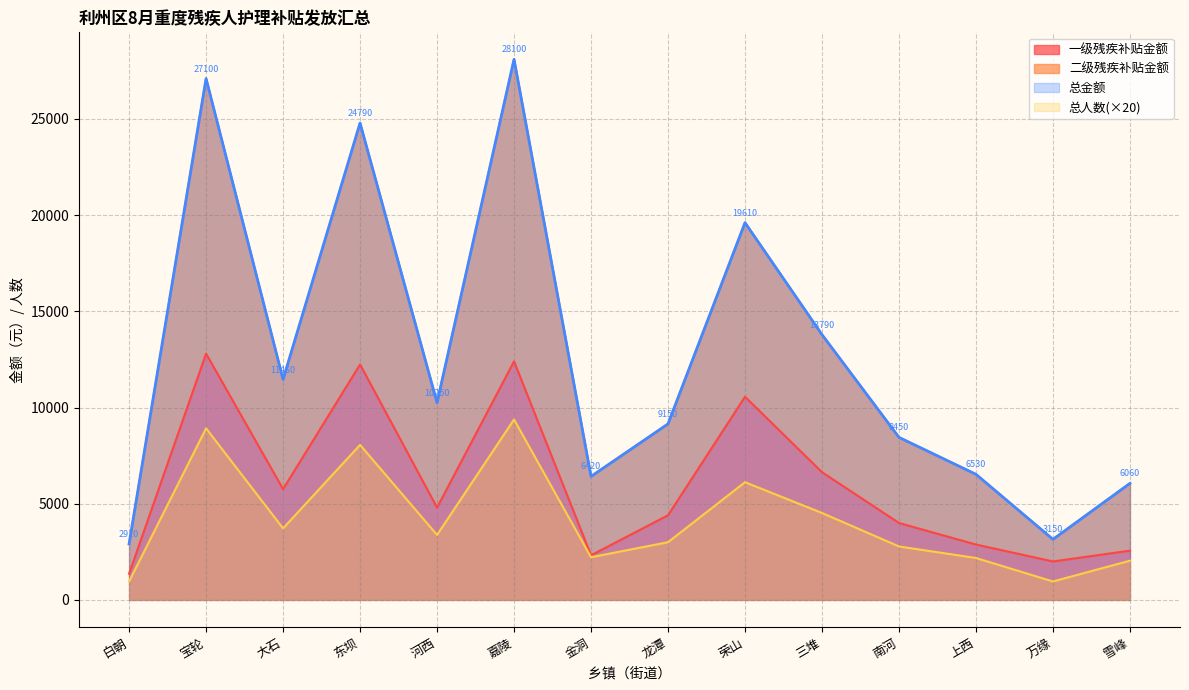

True or false: 总人数(×20) has a value of 7827 at 三堆.

False